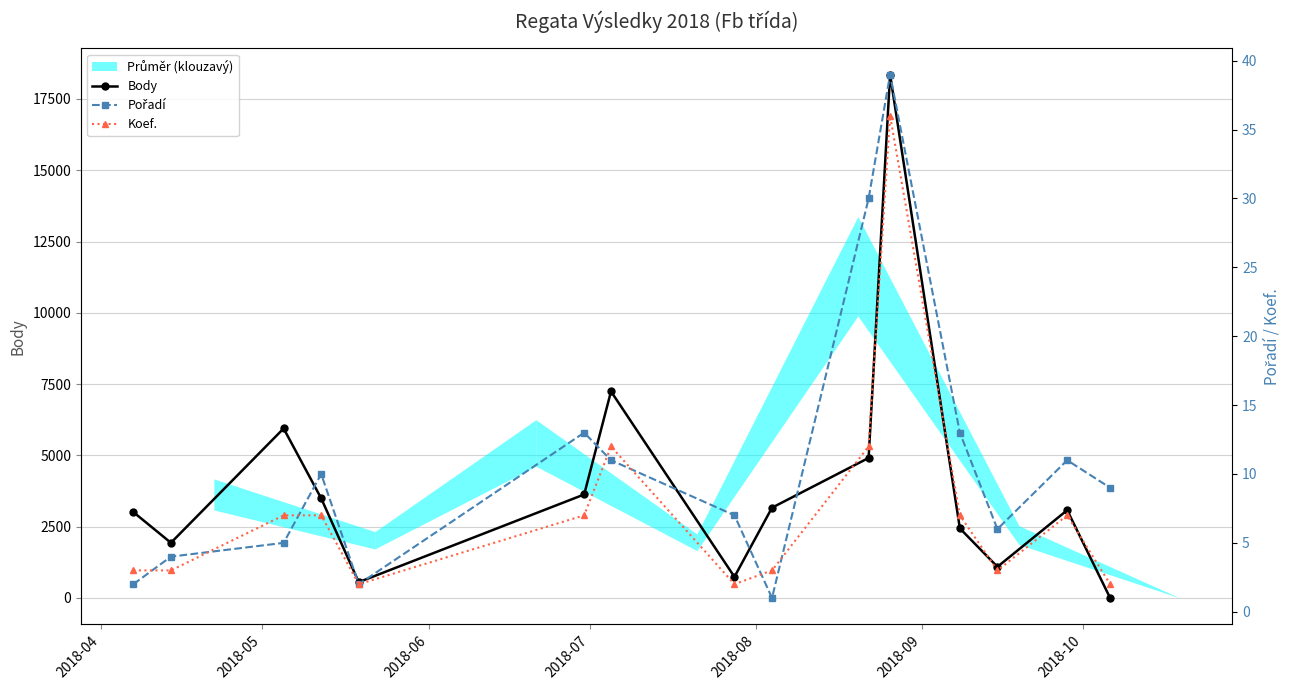

In Body, how many points are higher than both neighbors (excluding endpoints)?

4